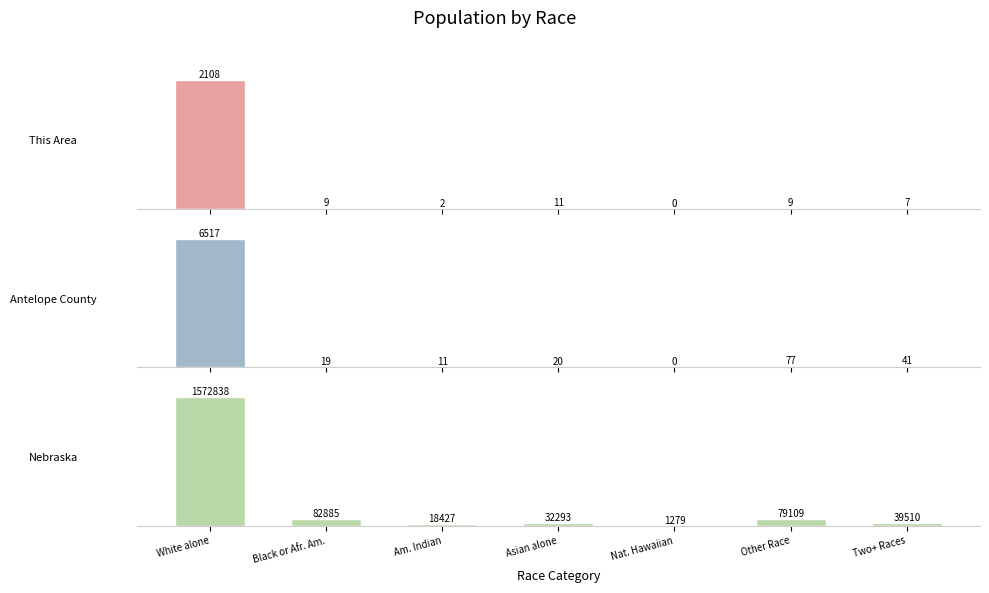

What value does the This Area series have at Two+ Races, to the nearest 10?

10